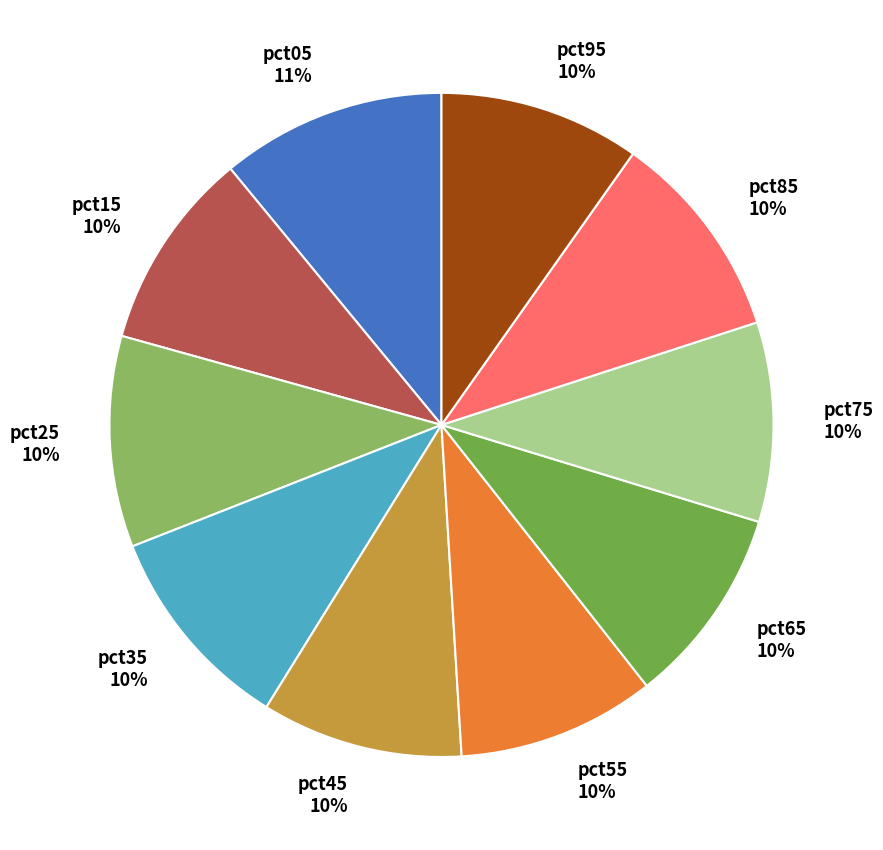

Between pct05 and pct75, which is larger?

pct05